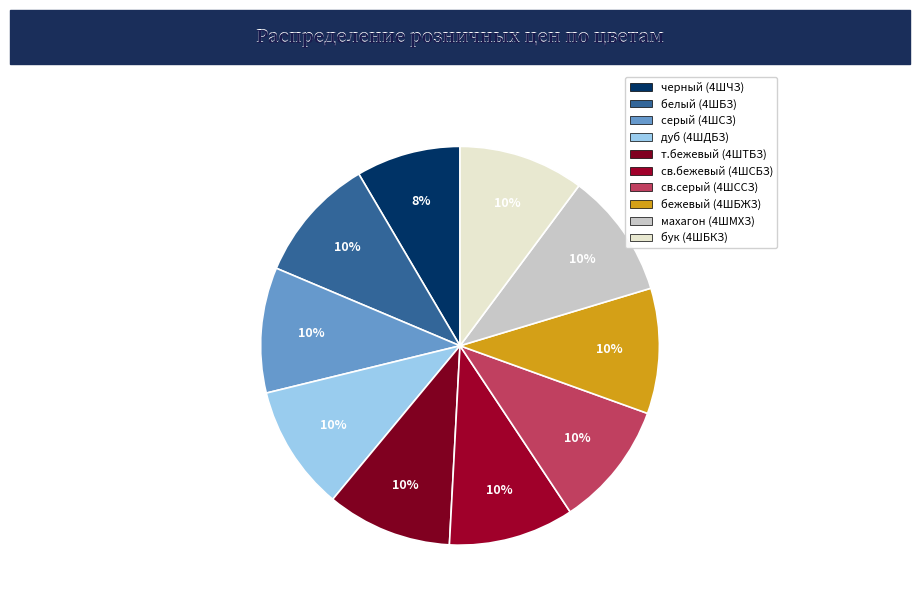

To the nearest percent, what is the average slice percentage?

10%